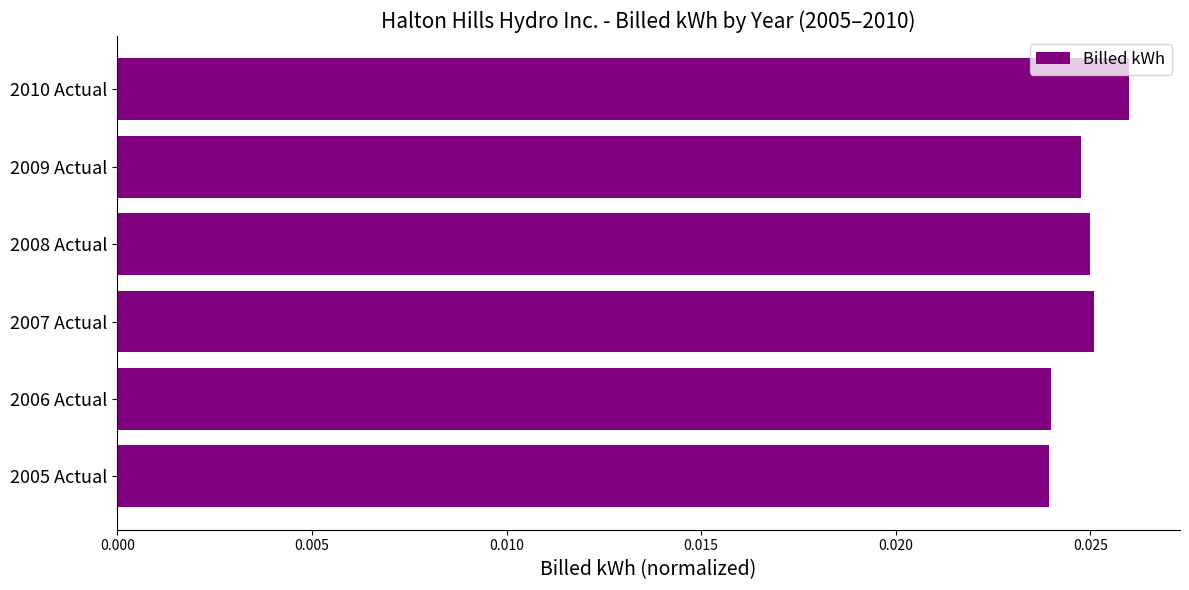

How many values are between 0 and 1?

6